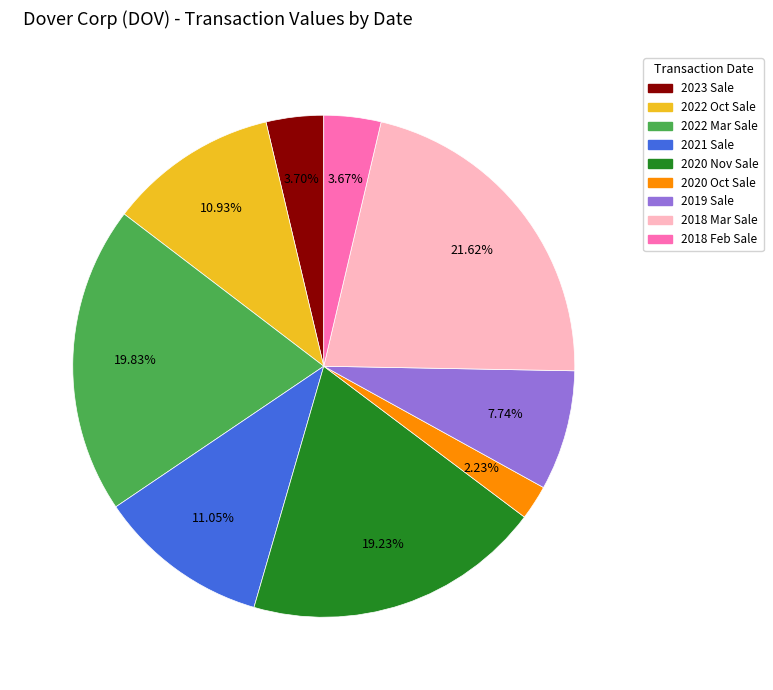

Is there any slice that represents more than half of the pie?

No